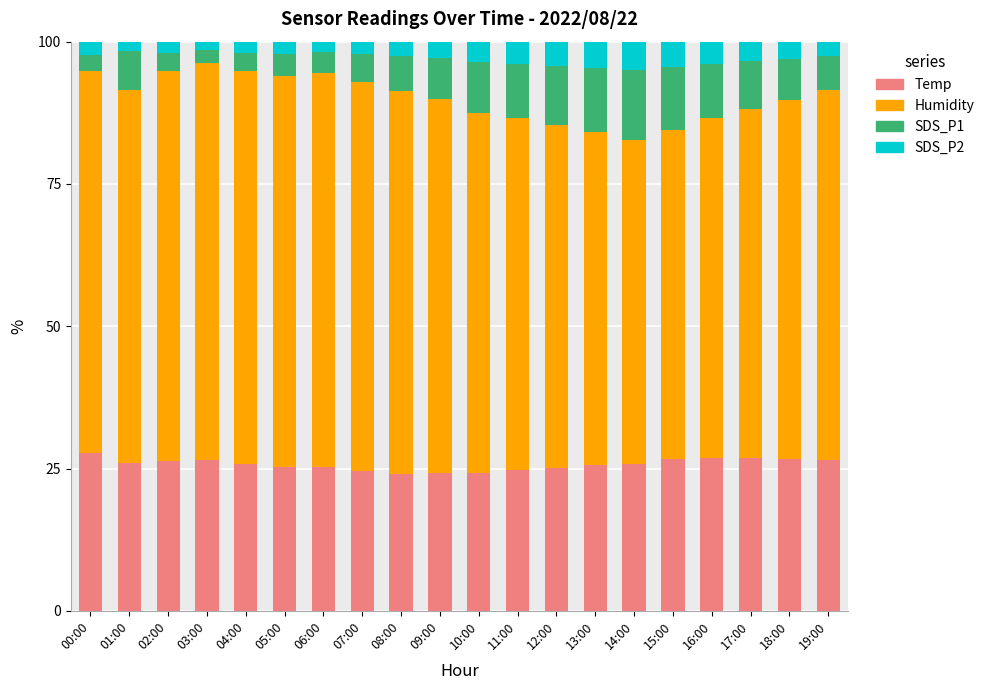

What is the difference between the maximum and minimum values in the Temp series?

3.7